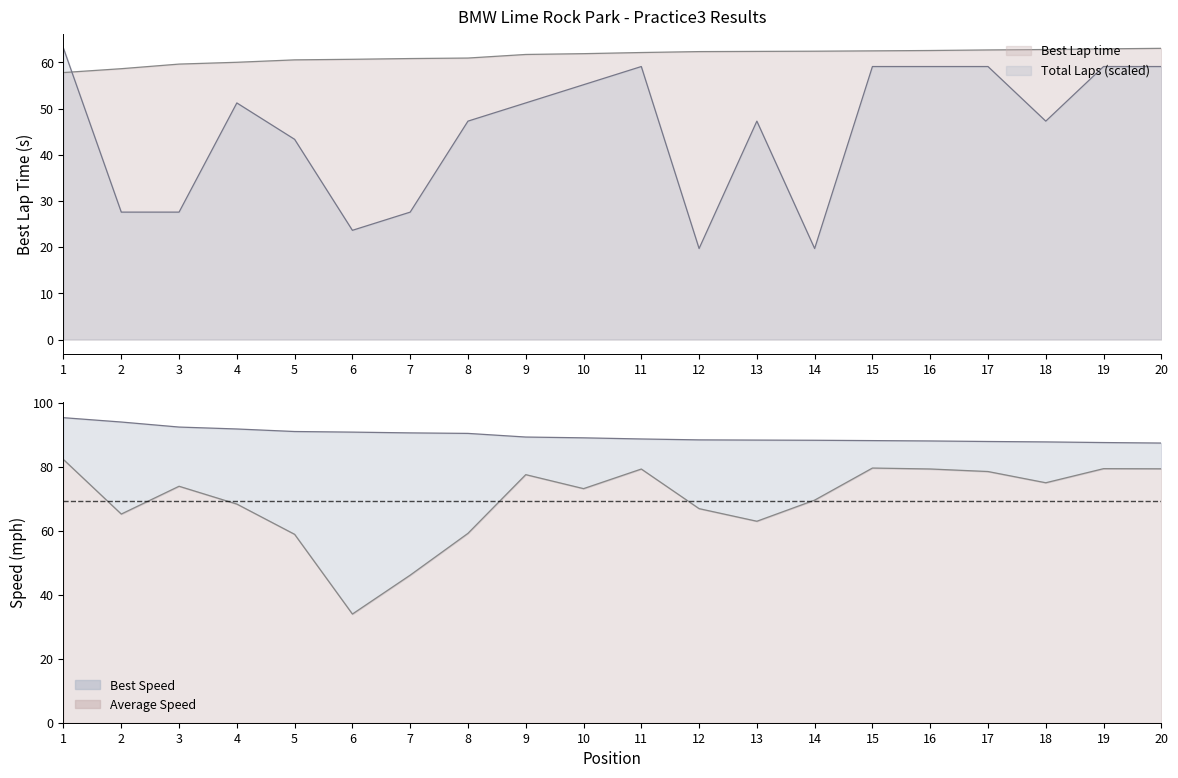

Between which two adjacent categories do Average Speed and Best Lap time first intersect?

4 and 5